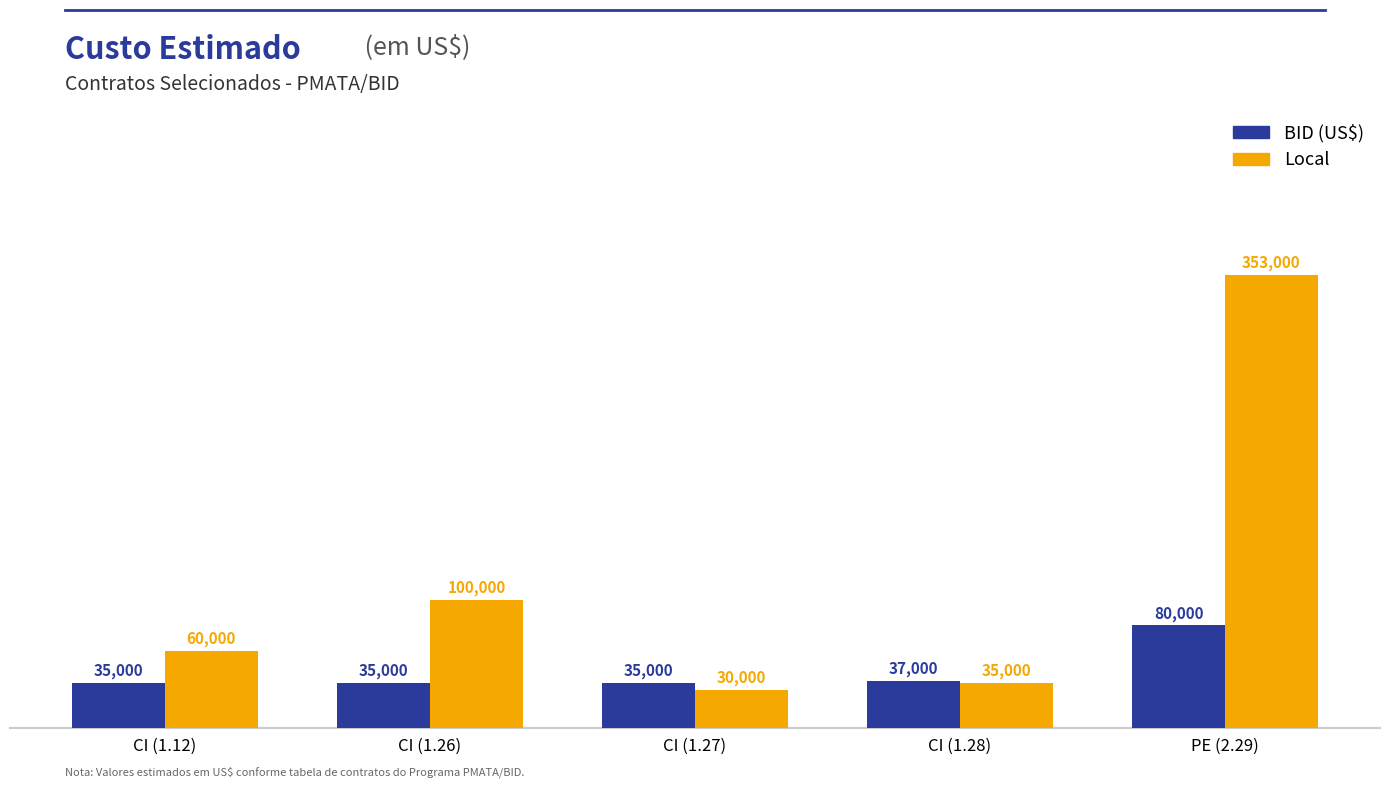

Rank the series by their average value, from highest to lowest.

Local, BID (US$)